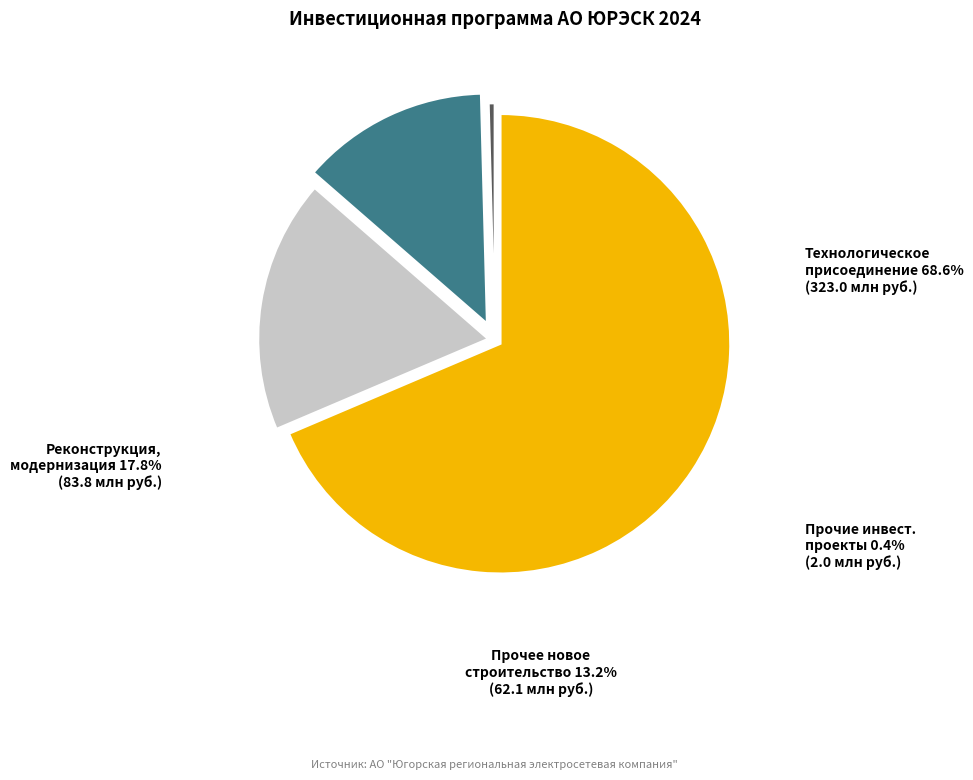

Is there a majority slice in this chart?

Yes